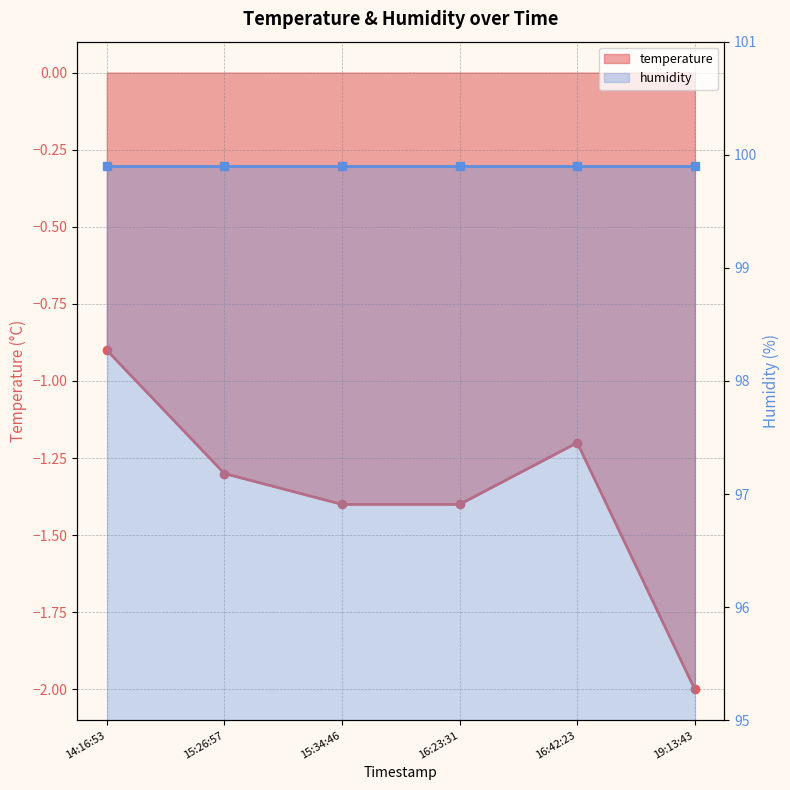

True or false: humidity and temperature intersect in this chart.

False